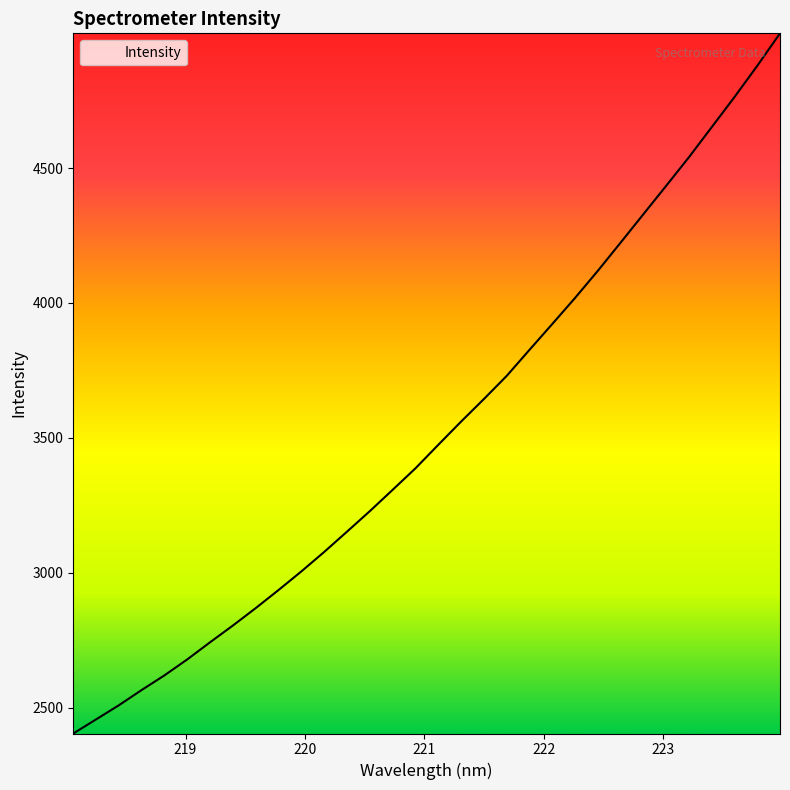

What is the smallest value displayed?

2404.2